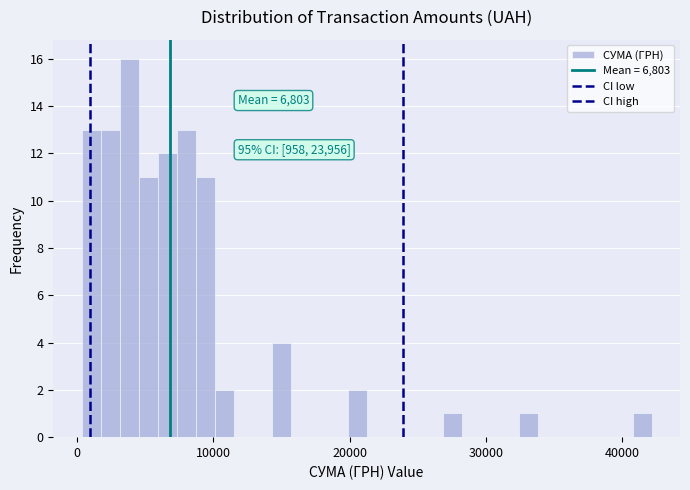

Read against the x-axis, roughly where is the centre of the tallest bar?

4000